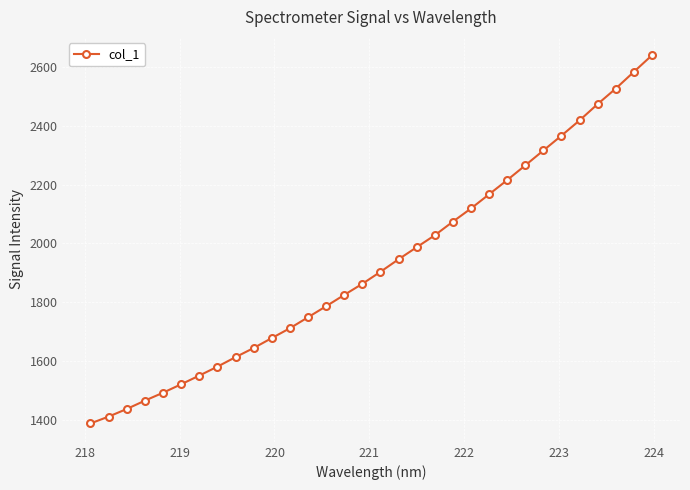

What is the maximum value shown in the chart?

2640.5